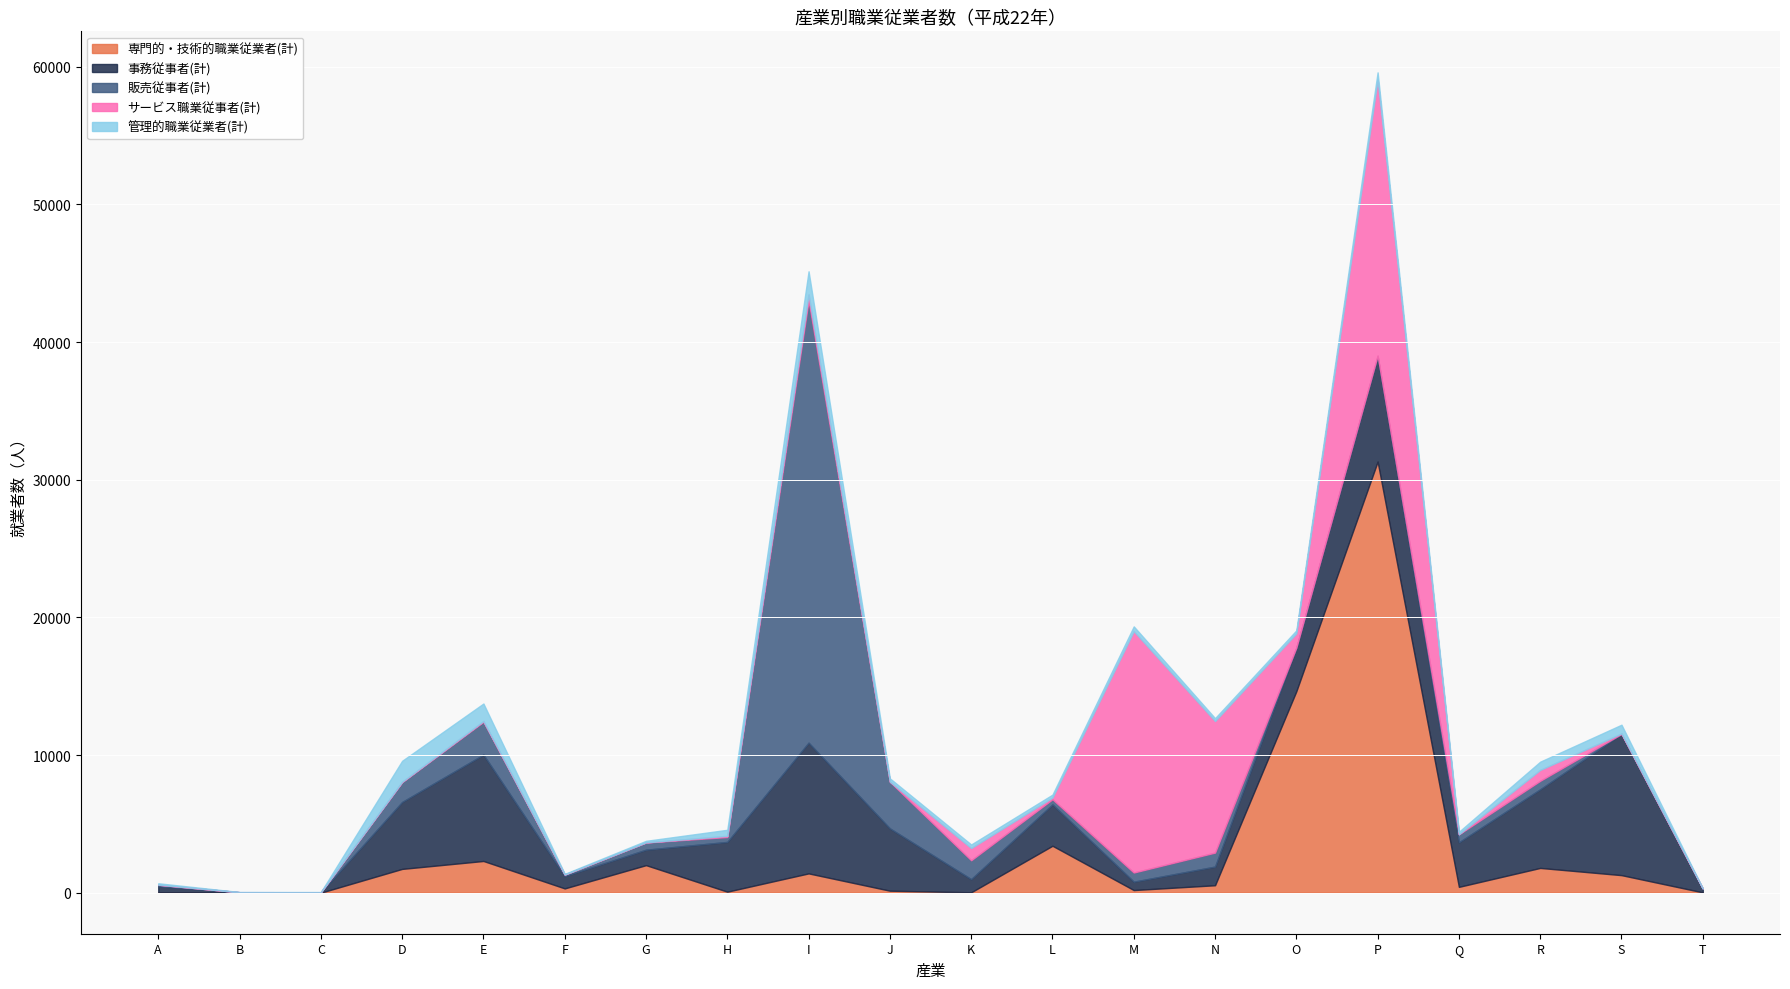

The 専門的・技術的職業従業者(計) series shows 1276 at S. True or false?

True